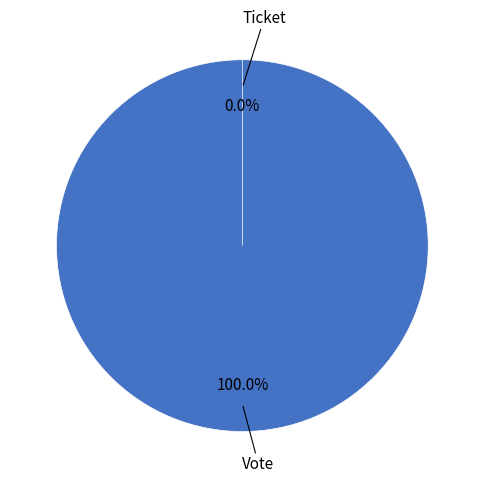

To the nearest percent, what percentage of the pie is Vote?

100%